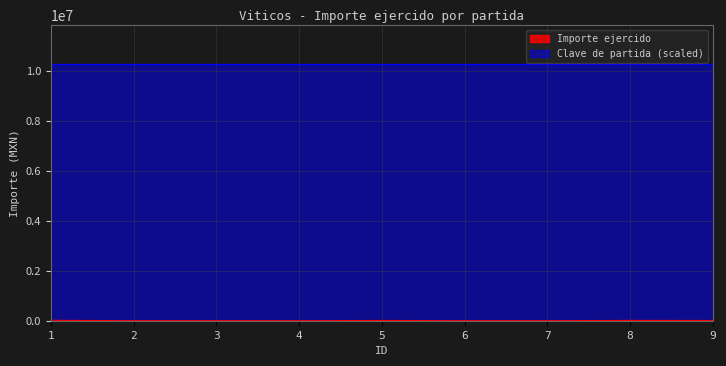

What is the difference between the maximum and minimum values?

15384.5